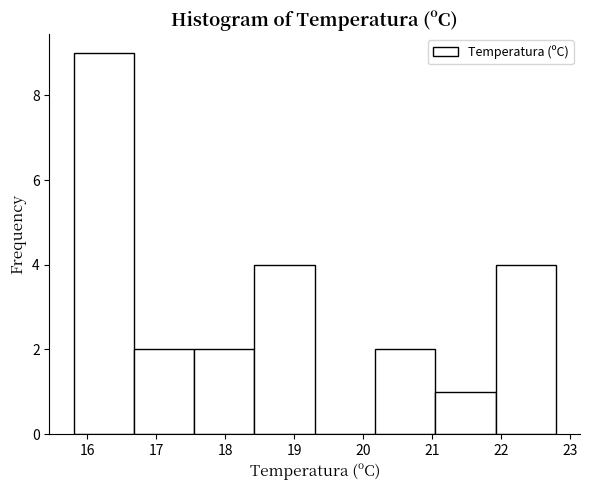

Reading left to right, list every bar in this chart as the range it spans on the x-axis followed by its height. Neither the bar edges nor the heights are printed on the chart, so give them approximately, as read against the axes.

15.8 to 16.7: 9
16.7 to 17.6: 2
17.6 to 18.4: 2
18.4 to 19.3: 4
19.3 to 20.2: 0
20.2 to 21.1: 2
21.1 to 21.9: 1
21.9 to 22.8: 4